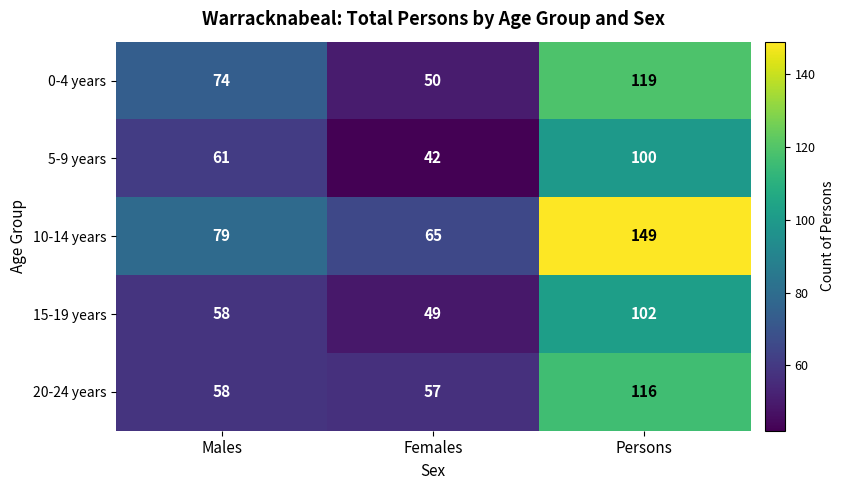

True or false: 0-4 years has a value of 21 at Females.

False